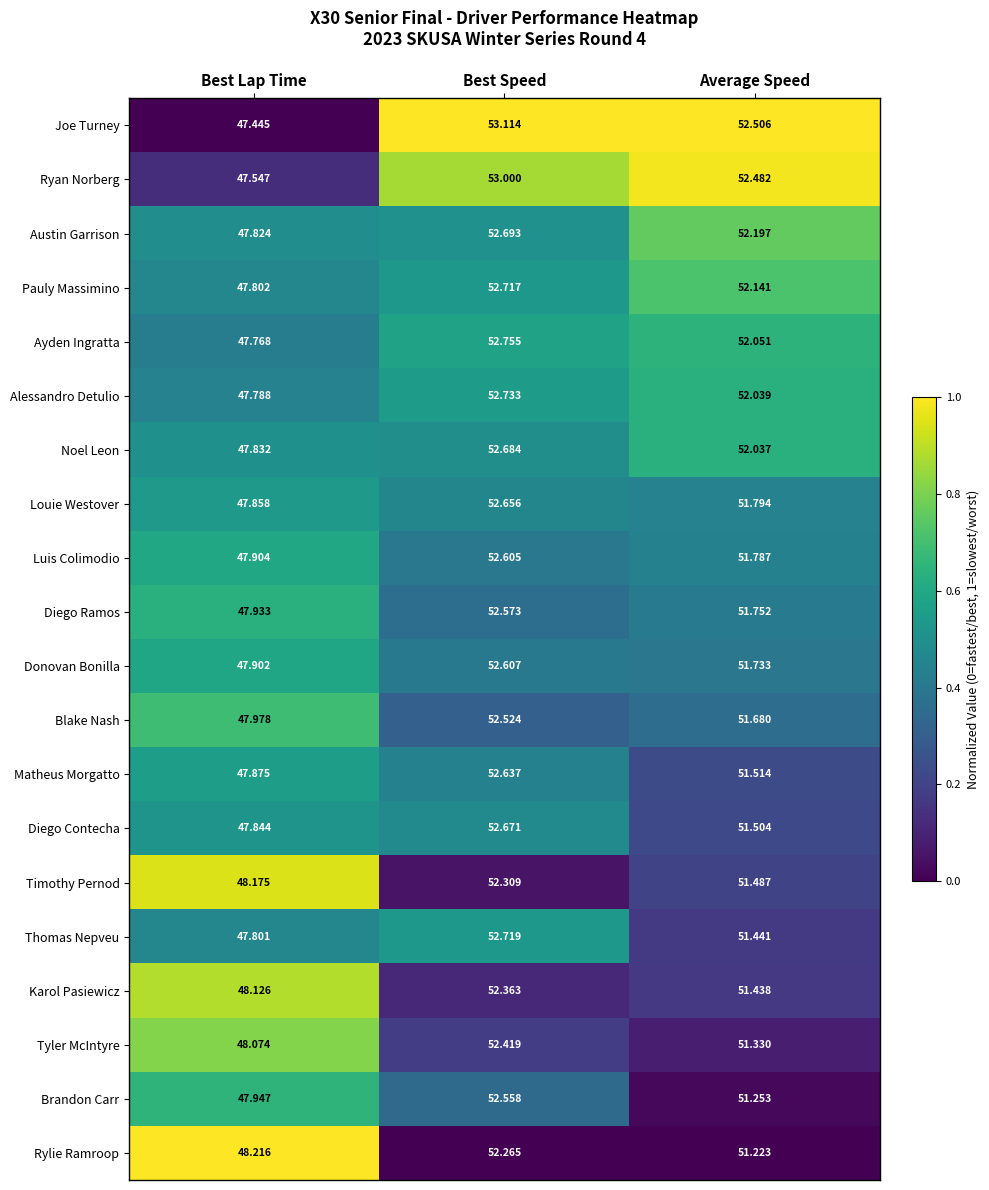

At which category does the chart reach its peak across all series?

Best Speed